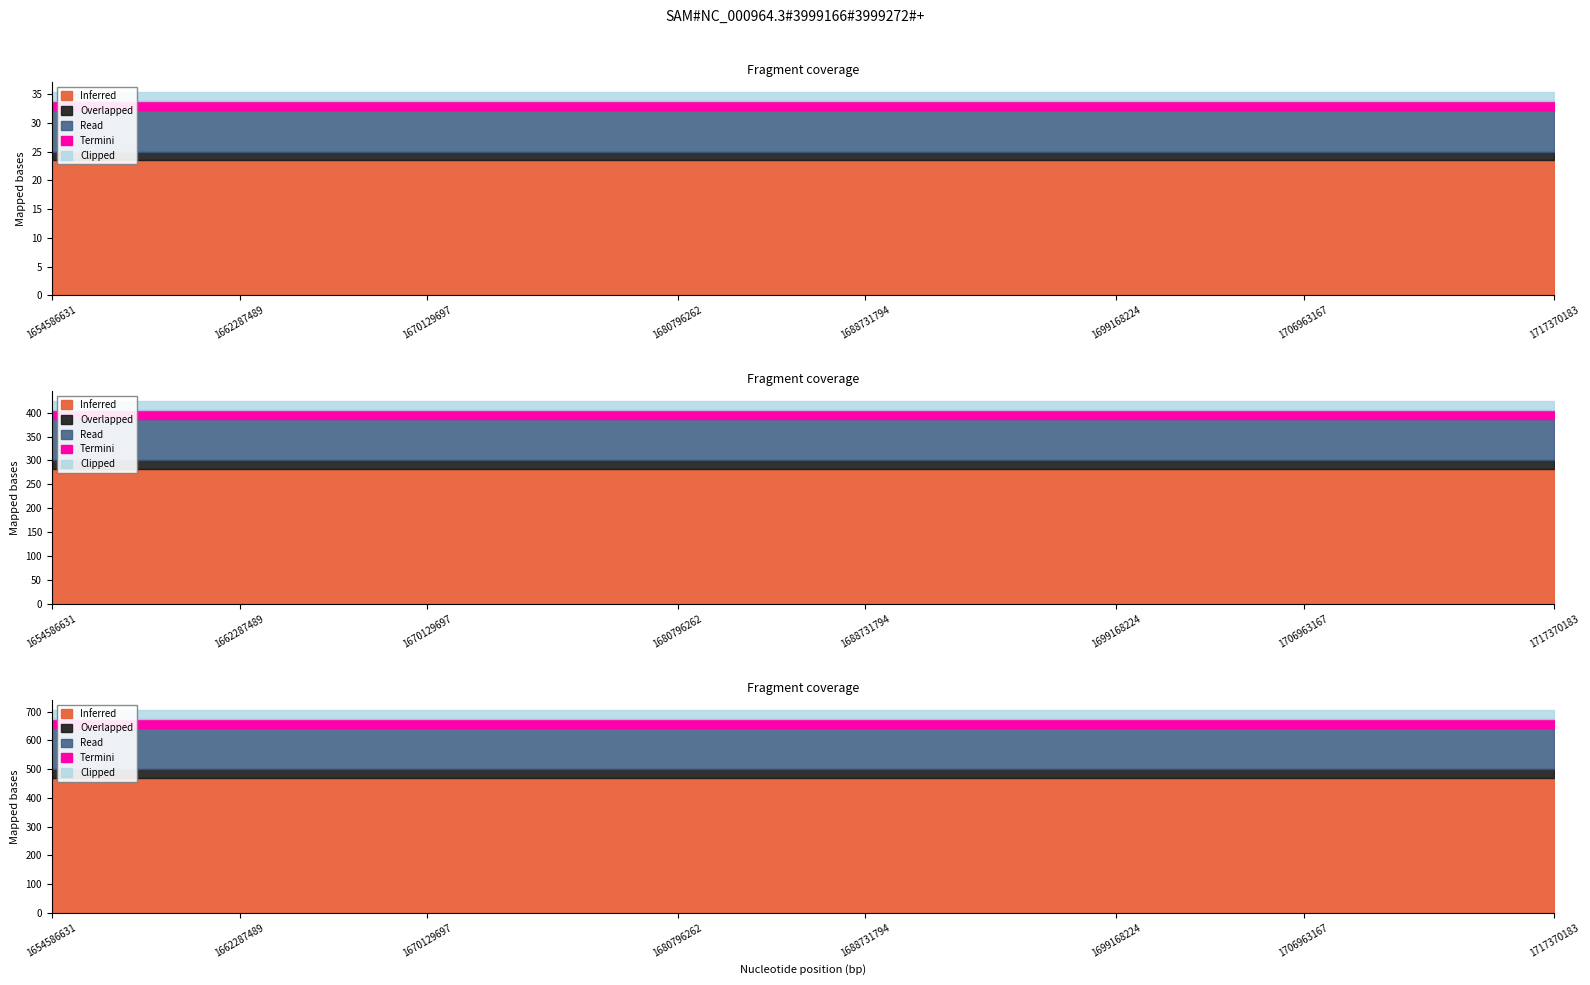

How many lines are shown in the chart?

5